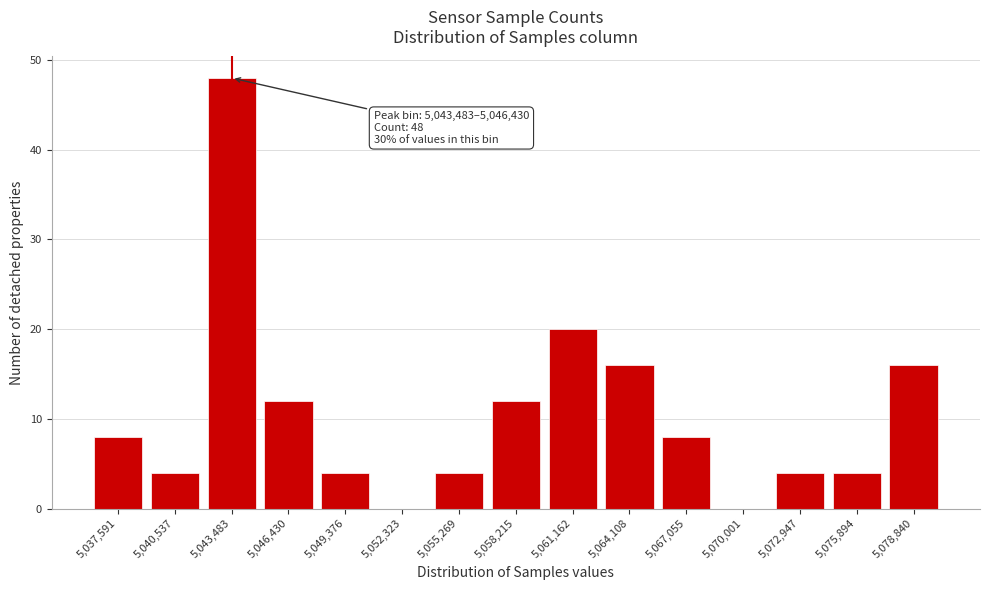

Reading left to right, extract all data points from this chart.

5,037,591=8	5,040,537=4	5,043,483=48	5,046,430=12	5,049,376=4	5,052,323=0	5,055,269=4	5,058,215=12	5,061,162=20	5,064,108=16	5,067,055=8	5,070,001=0	5,072,947=4	5,075,894=4	5,078,840=16